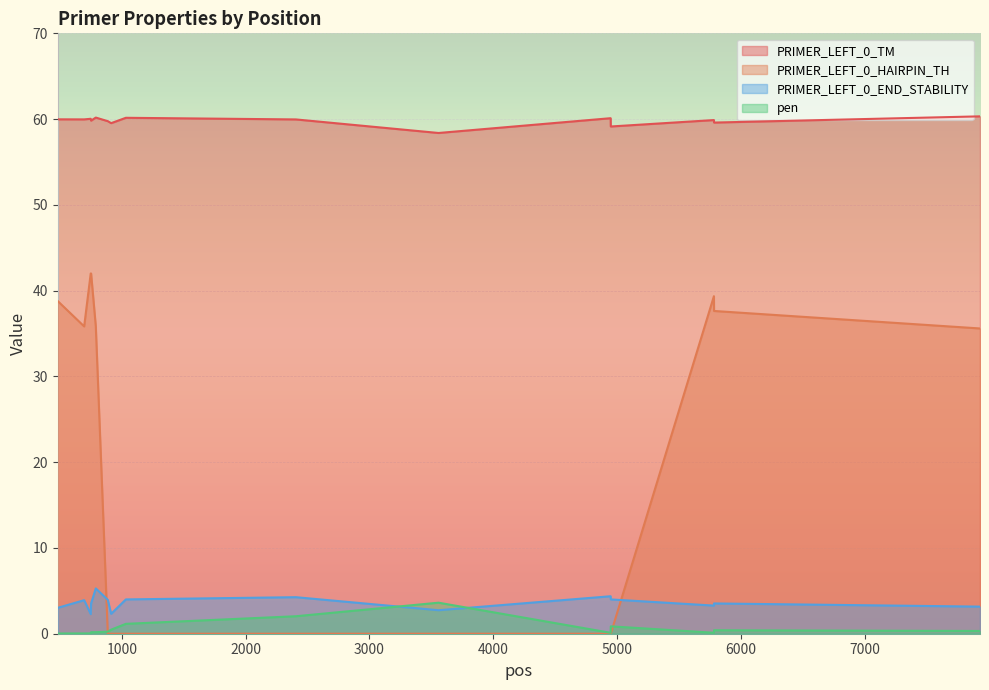

What is the difference between the maximum and minimum values in the PRIMER_LEFT_0_HAIRPIN_TH series?

42.0